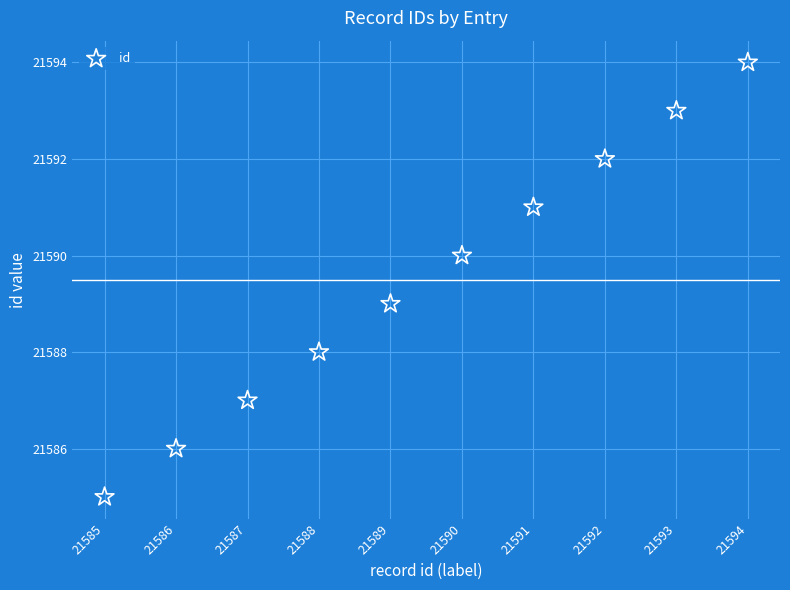

What is the average Y value?

21590